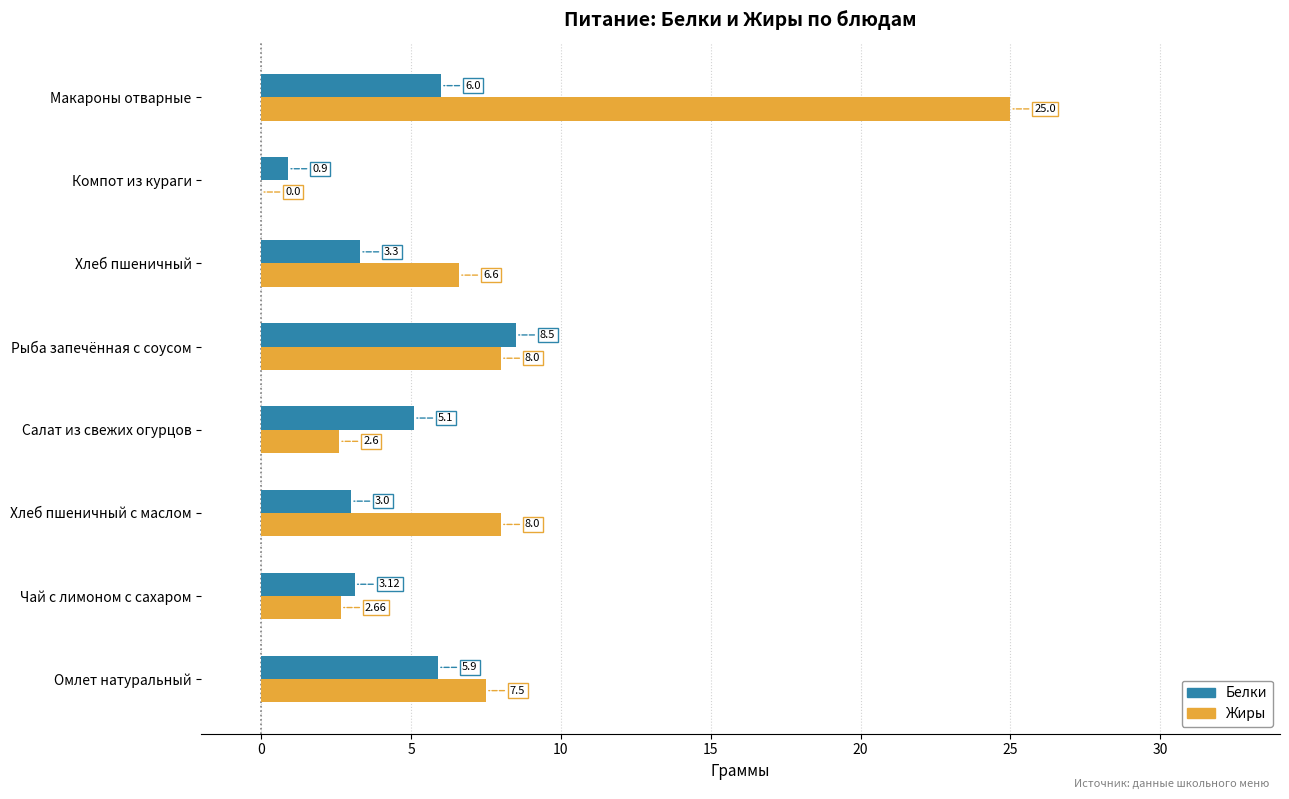

Which series has the largest total across all categories?

Жиры